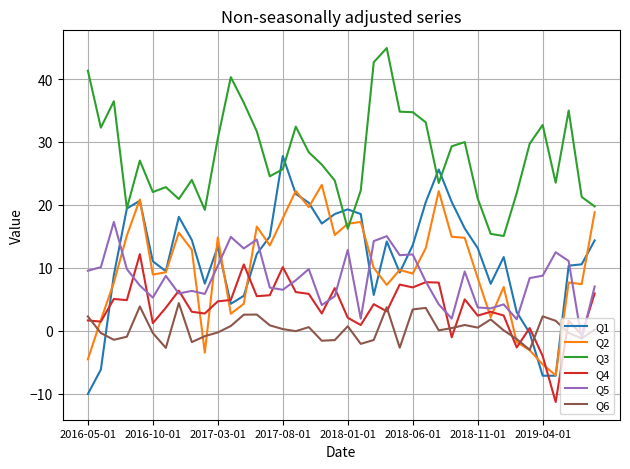

Which series has the largest range (max minus min)?

Q1